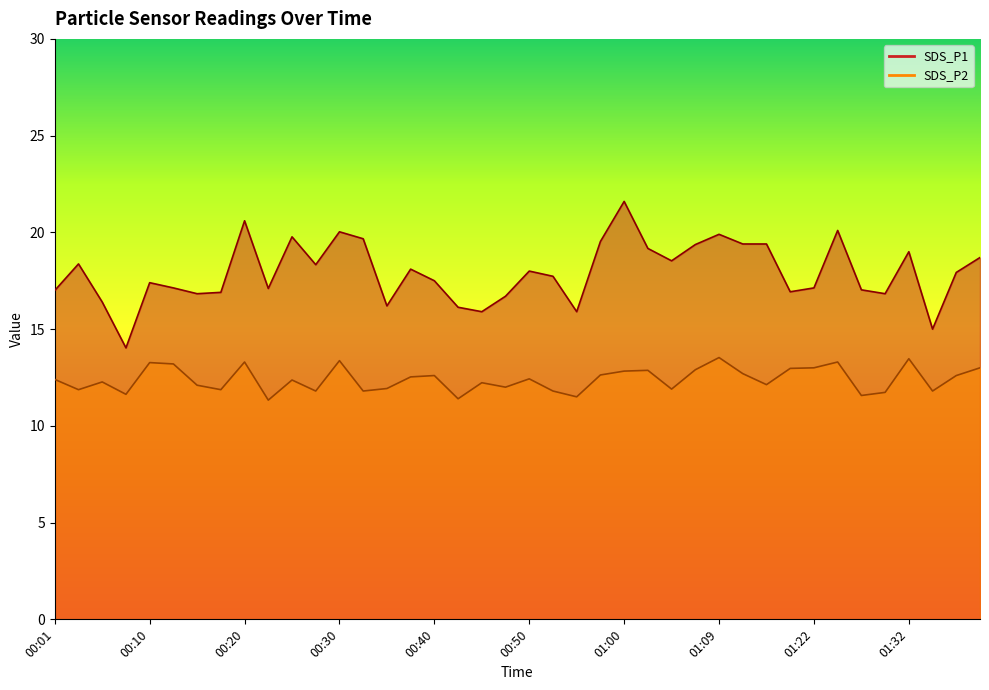

True or false: SDS_P2 and SDS_P1 cross at least once.

False